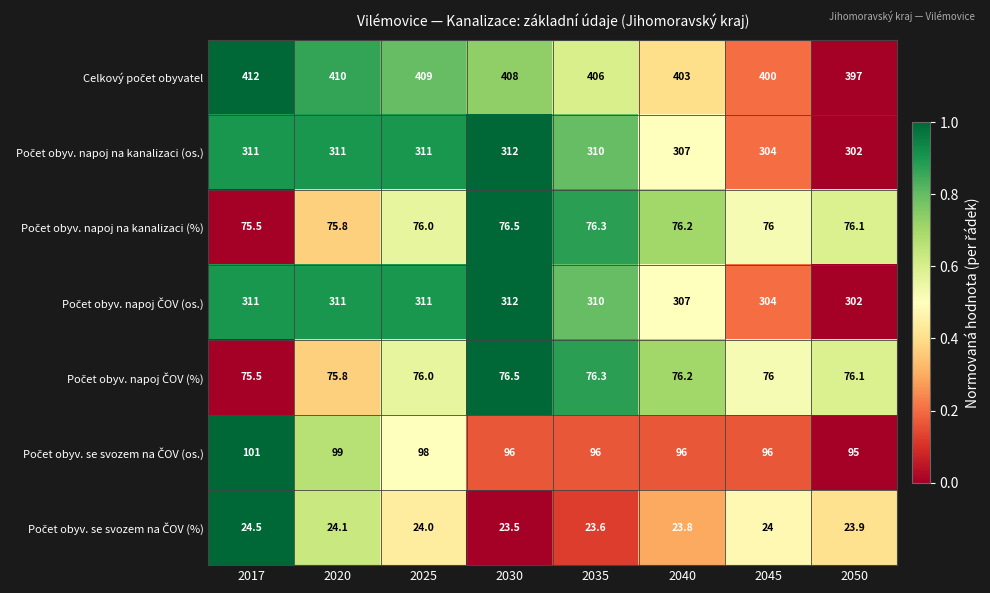

What is the total value across all series at 2017?

1310.5